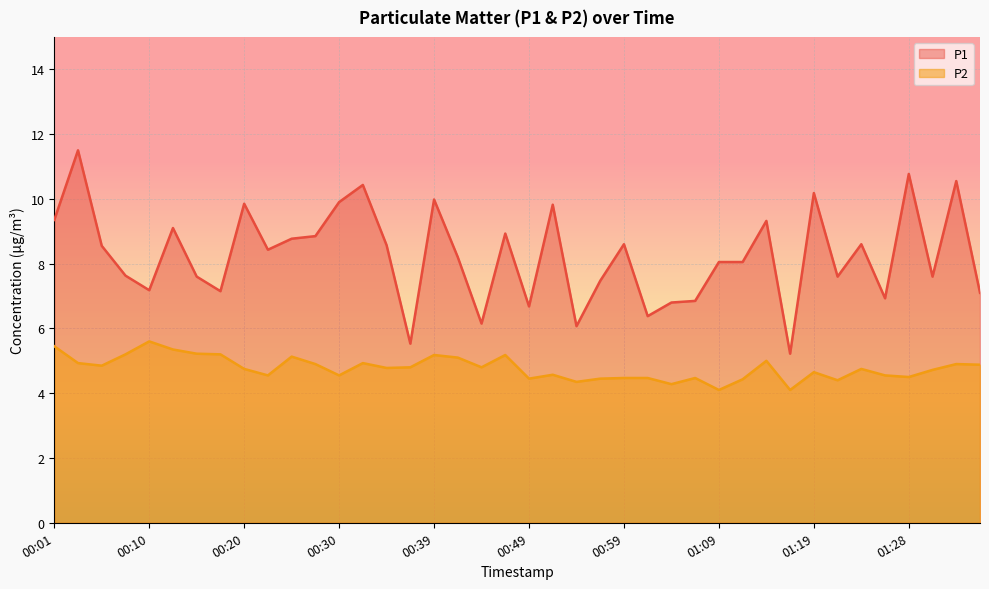

What is the sum of the P2 values at 00:05 and 01:01?

9.3